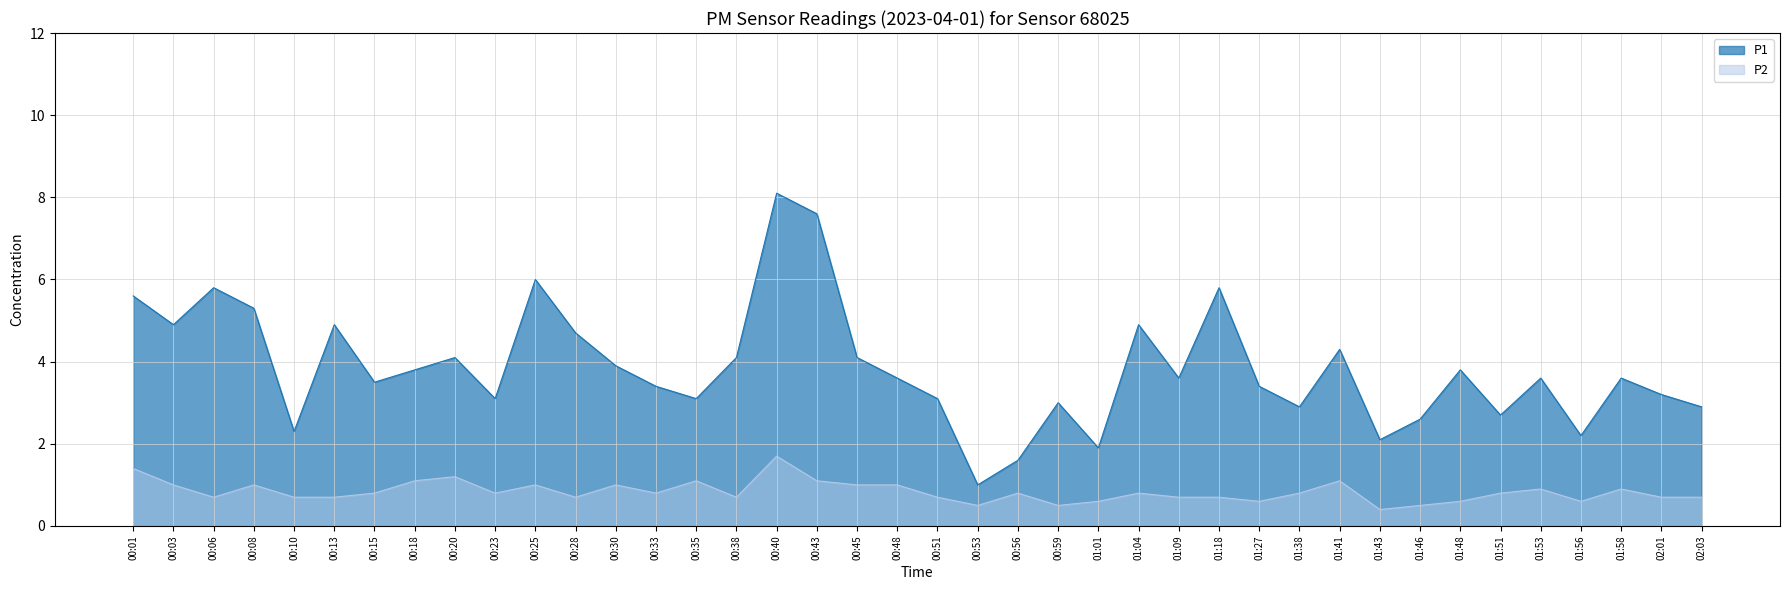

Is it true that P1 equals 3.6 at 01:09?

True